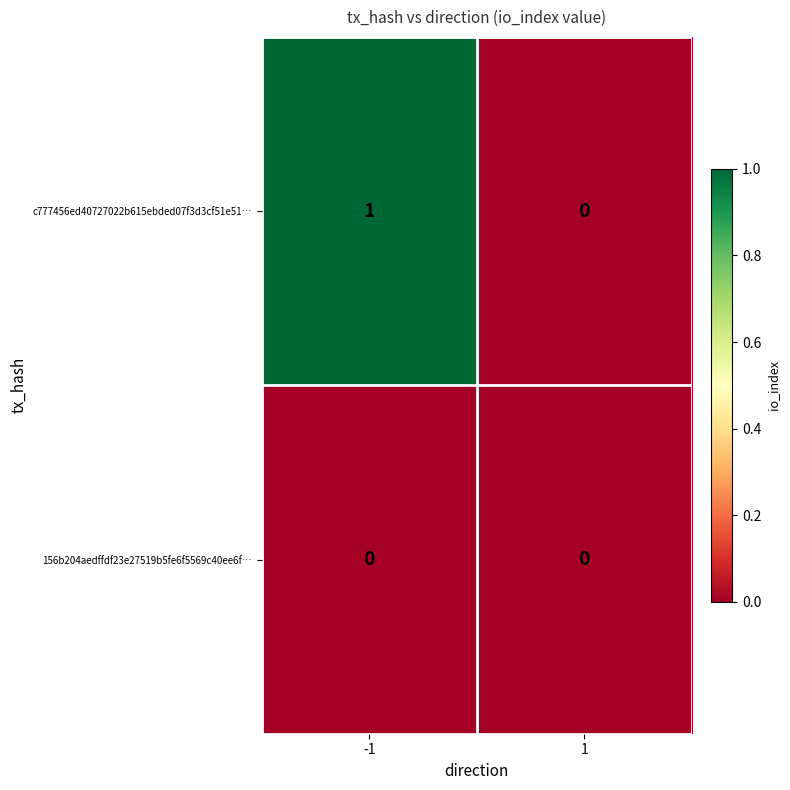

Rank the series by their average value, from highest to lowest.

c777456ed40727022b615ebded07f3d3cf51e51…, 156b204aedffdf23e27519b5fe6f5569c40ee6f…